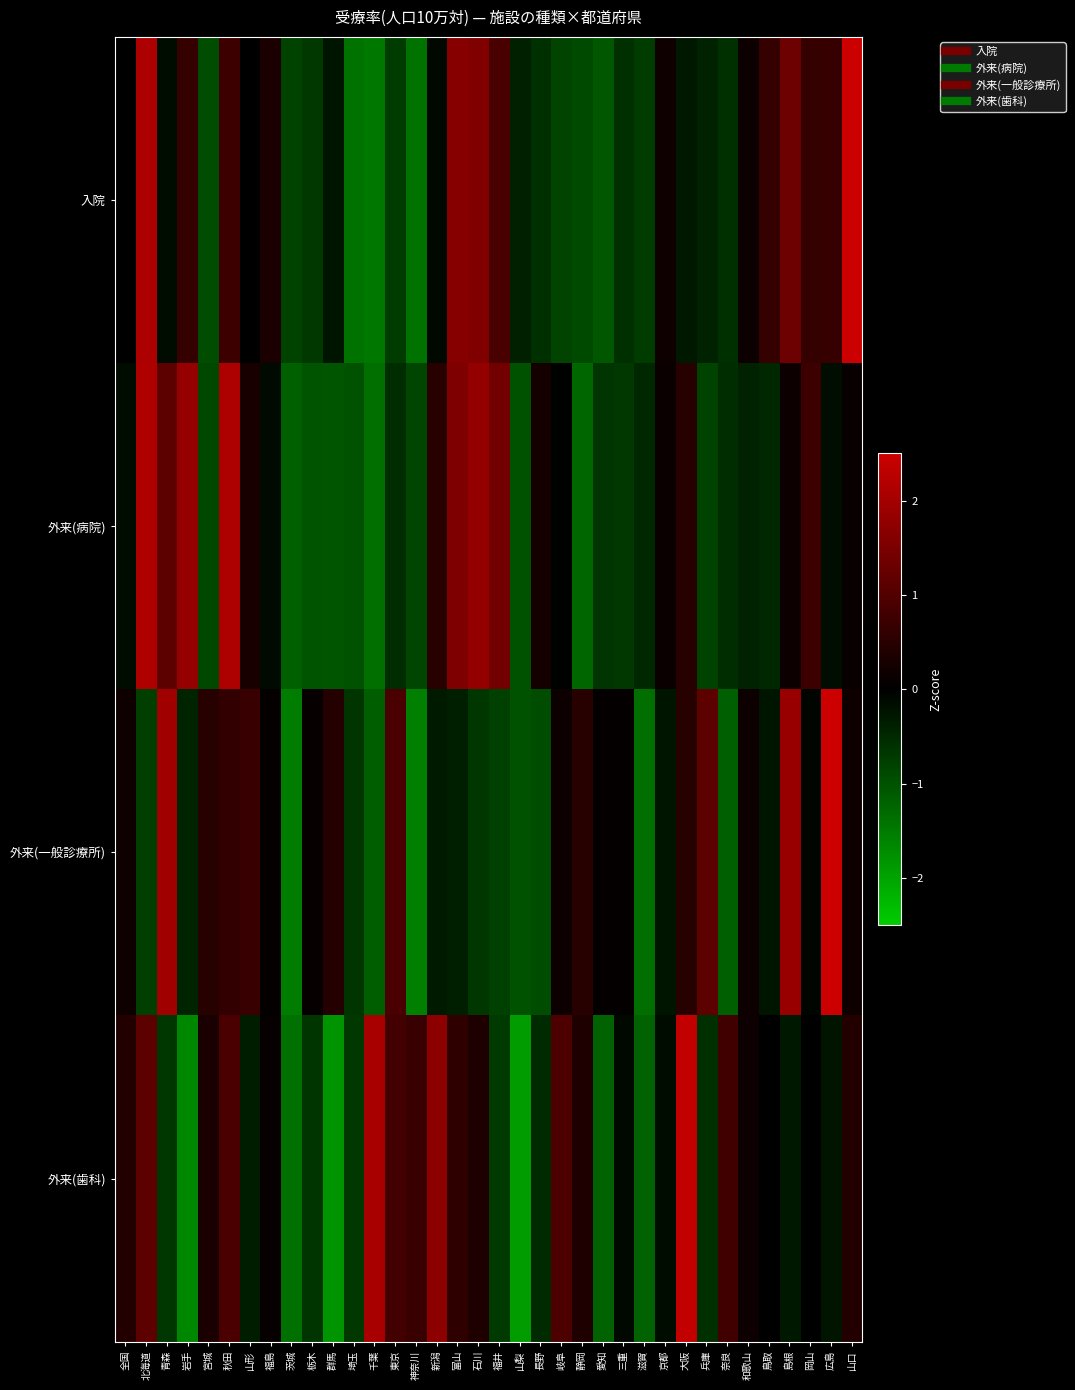

What is the total value across all series at 鳥取?

-0.1